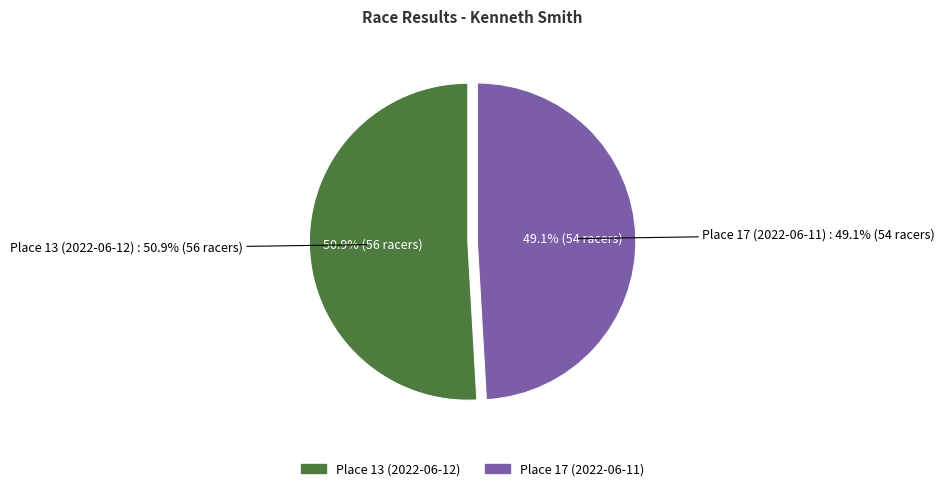

What is the change in value from Place 13 (2022-06-12) to Place 17 (2022-06-11)?

-2